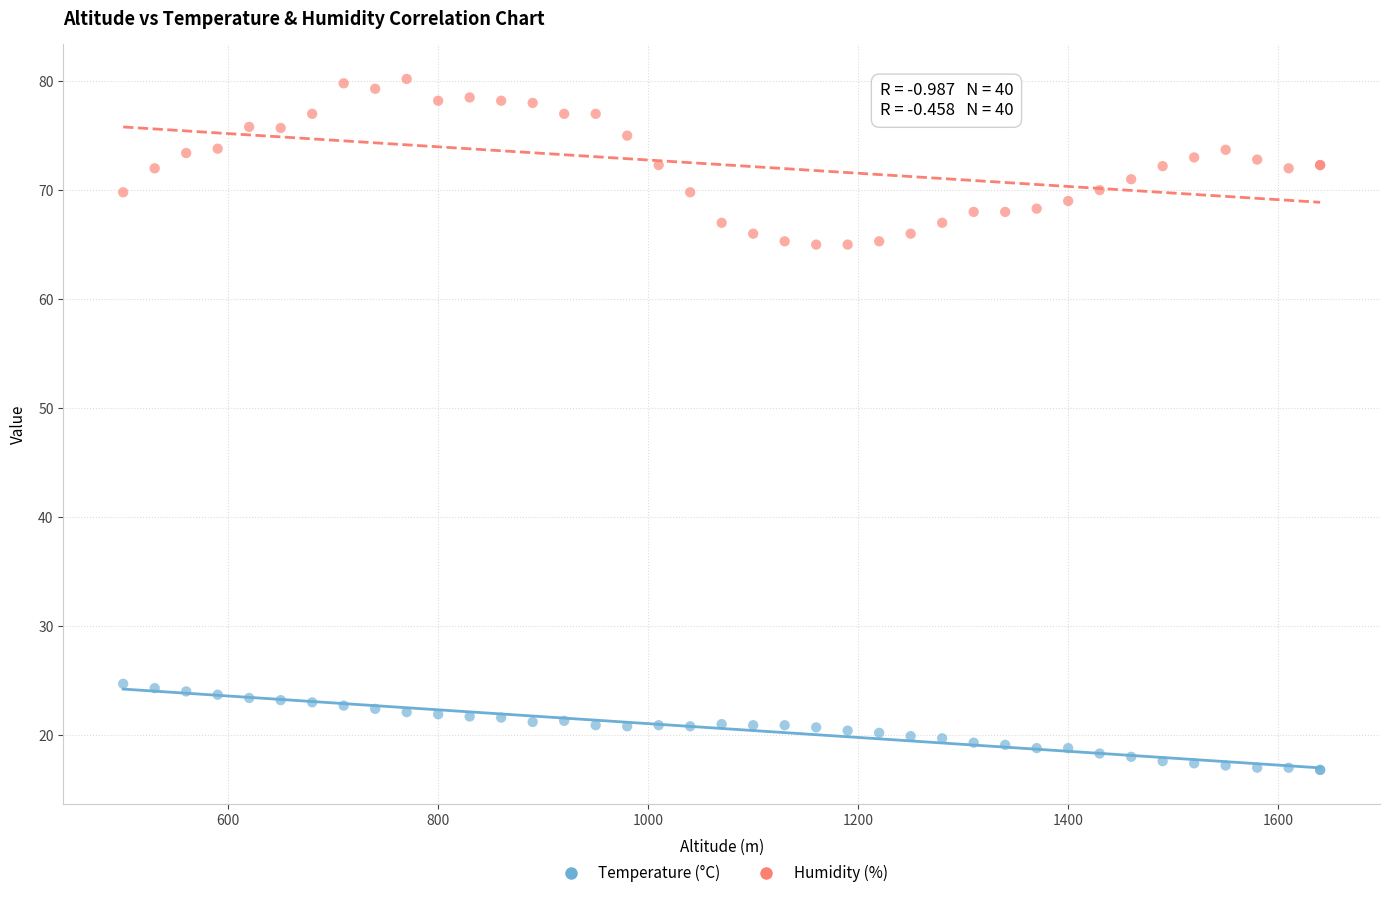

Which series has the widest spread of Y values?

Humidity (%)